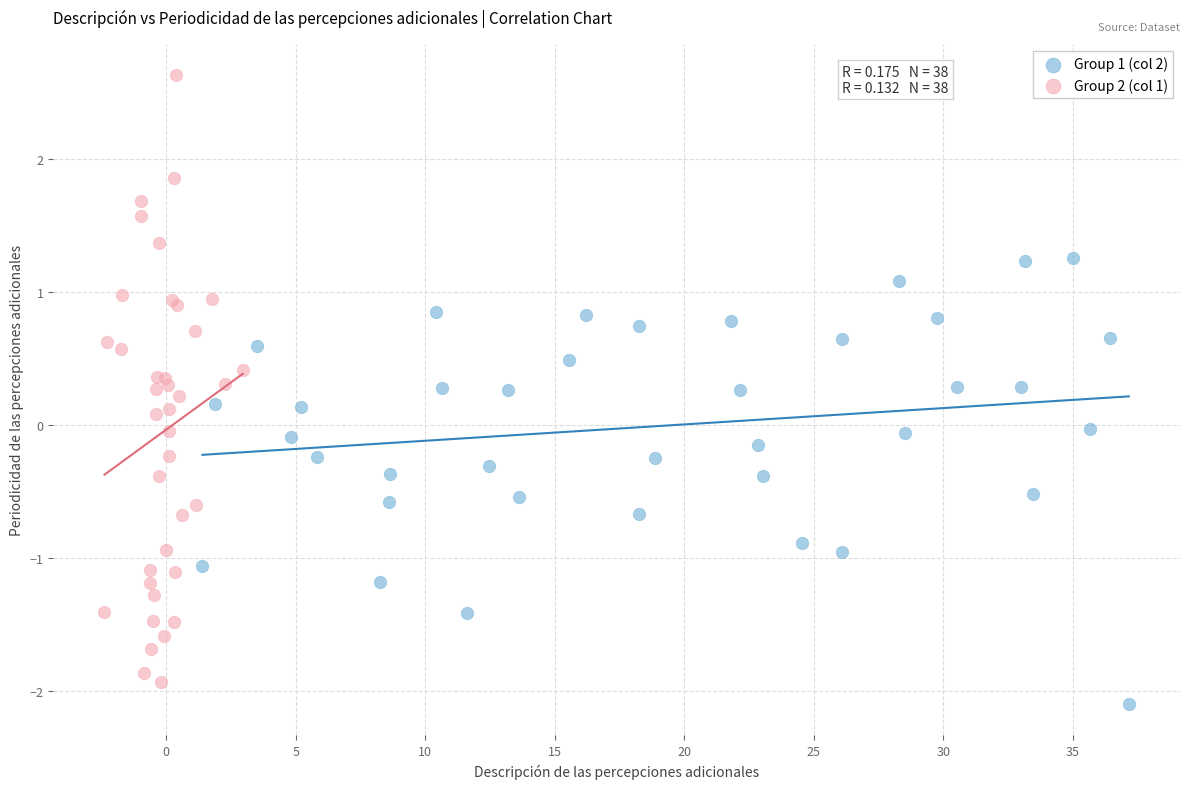

Which series contains the highest Y value?

Group 2 (col 1)